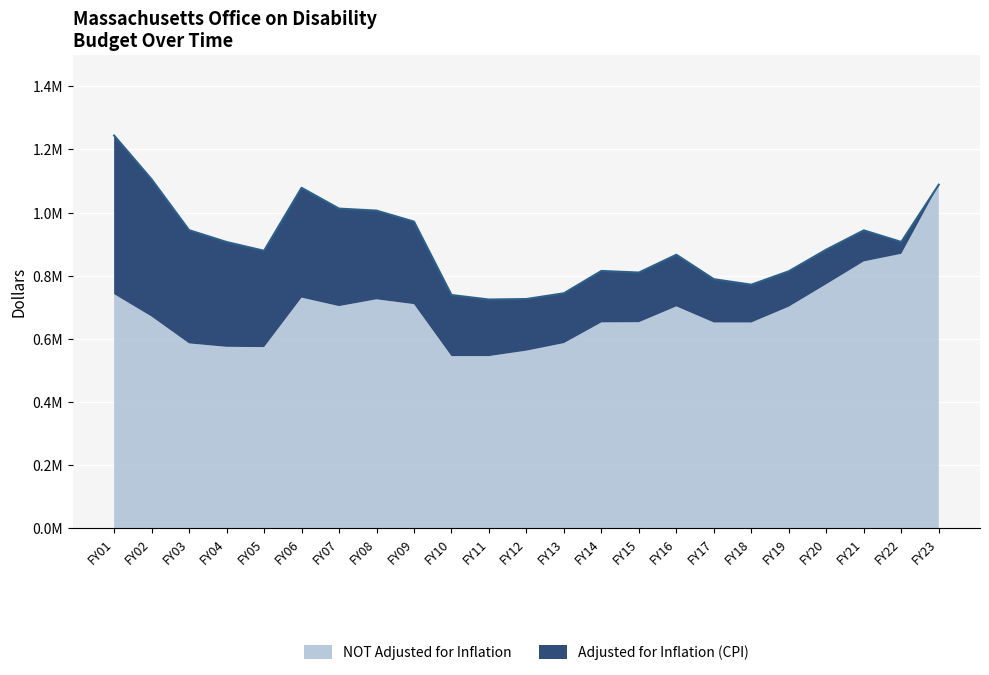

How many points are higher than both their immediate neighbors (excluding endpoints)?

4